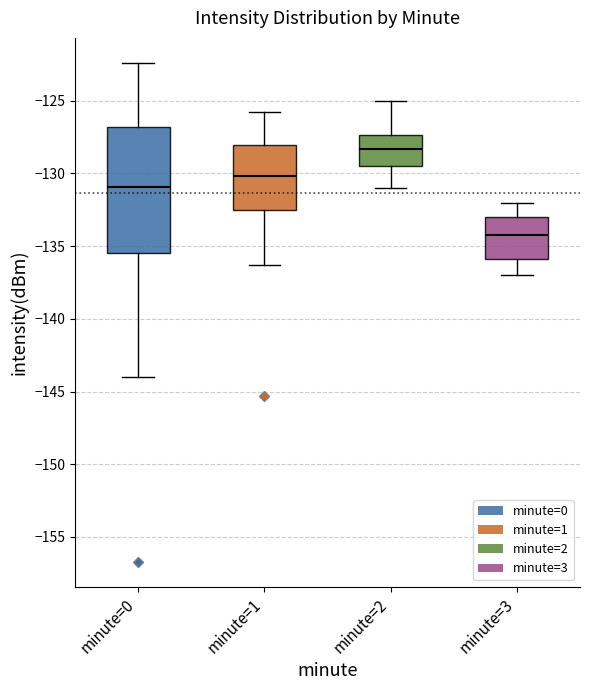

Reading left to right, transcribe this box plot: for each box, give where its median line is, the range the box spans, and where its two whiskers end, as read against the y-axis. The values are not printed on the chart, so give them approximately, as read against the axis.

minute=0: median -131.0, box -135.5 to -127.0, whiskers -144.0 to -122.5
minute=1: median -130.0, box -132.5 to -128.0, whiskers -136.5 to -125.5
minute=2: median -128.5, box -129.5 to -127.5, whiskers -131.0 to -125.0
minute=3: median -134.0, box -136.0 to -133.0, whiskers -137.0 to -132.0